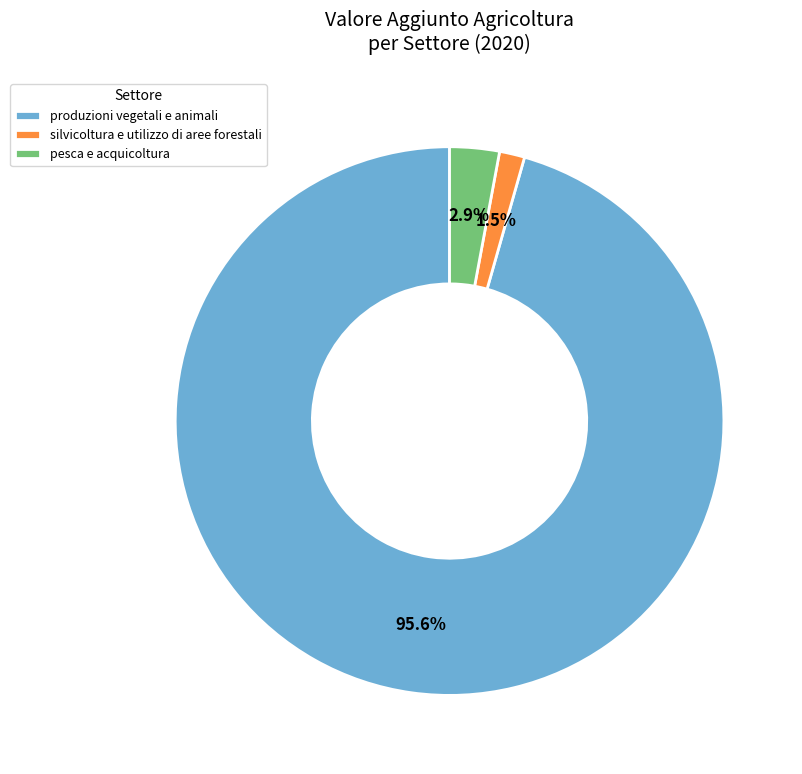

Rank the categories by value from lowest to highest.

silvicoltura e utilizzo di aree forestali, pesca e acquicoltura, produzioni vegetali e animali